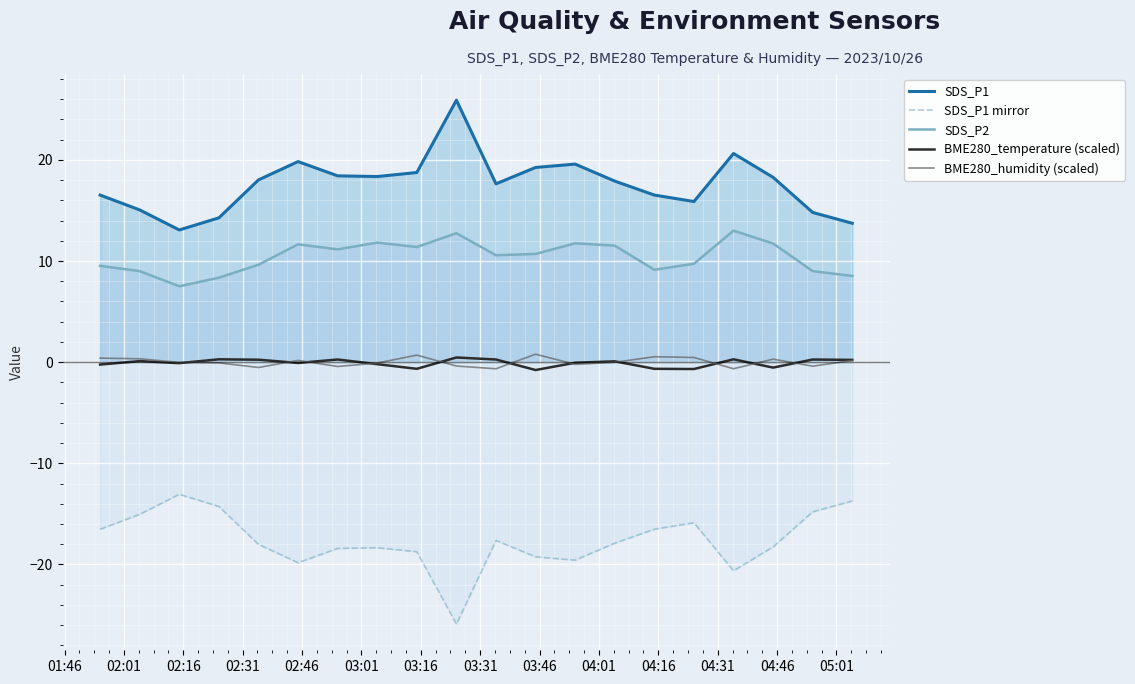

What is the minimum value shown in the chart?

-25.9